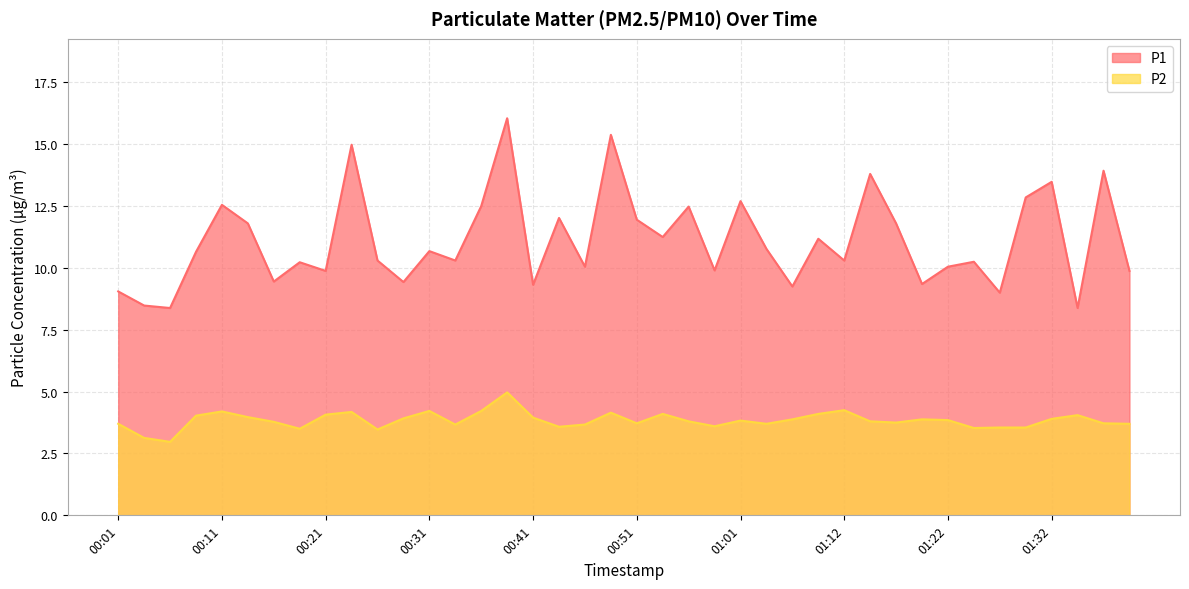

Does the chart display data point markers on the line(s)?

No